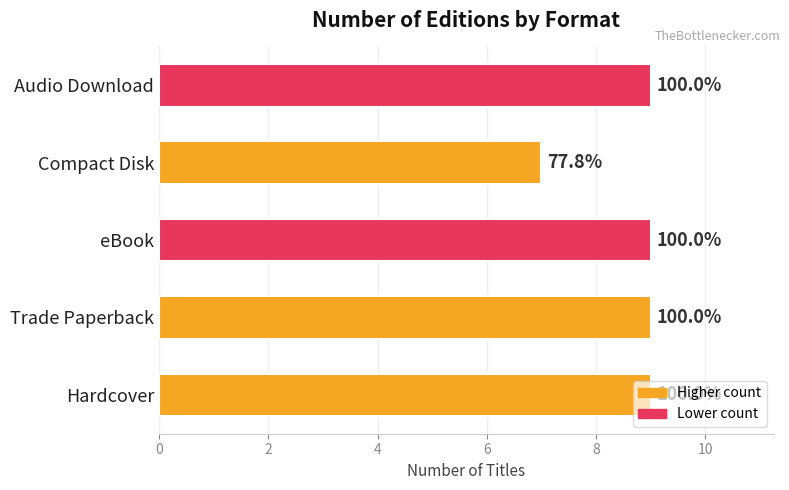

How many bars are there in total?

5